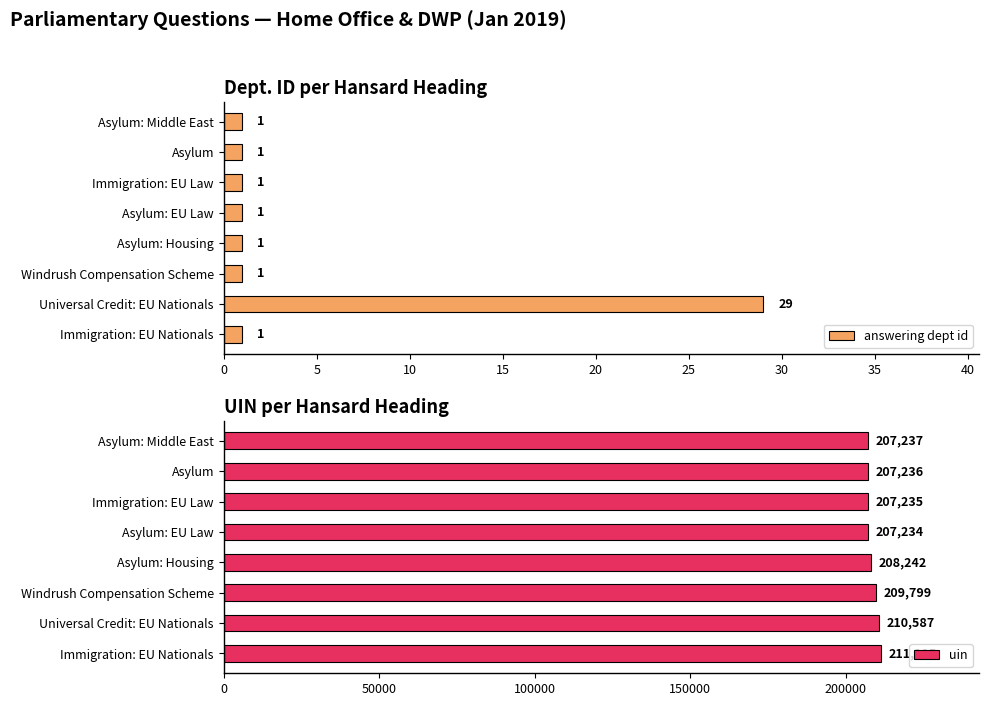

At how many categories does at least one series exceed 148861?

8